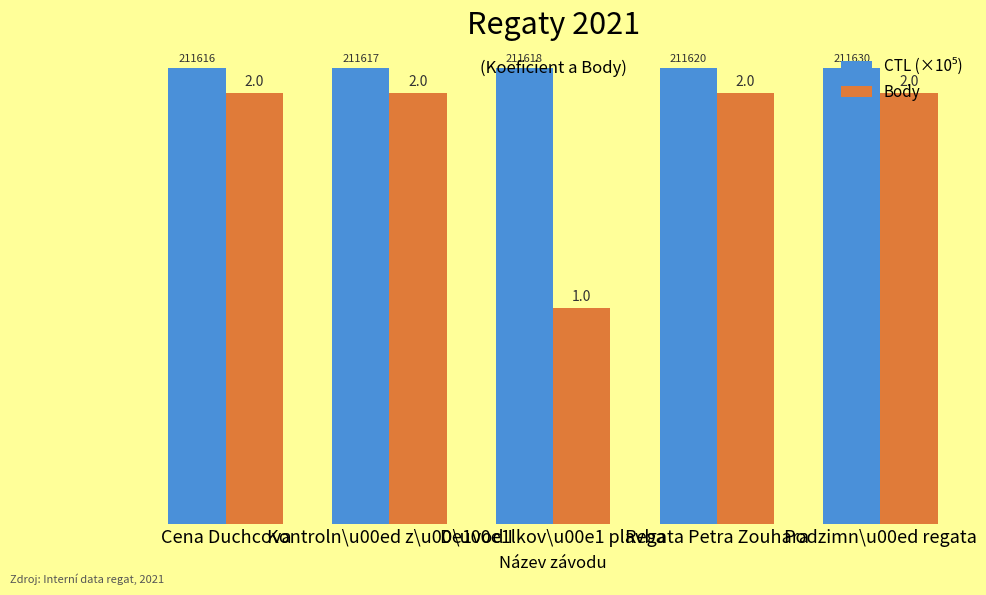

Read the Body value at Podzimn\u00ed regata.

2.0